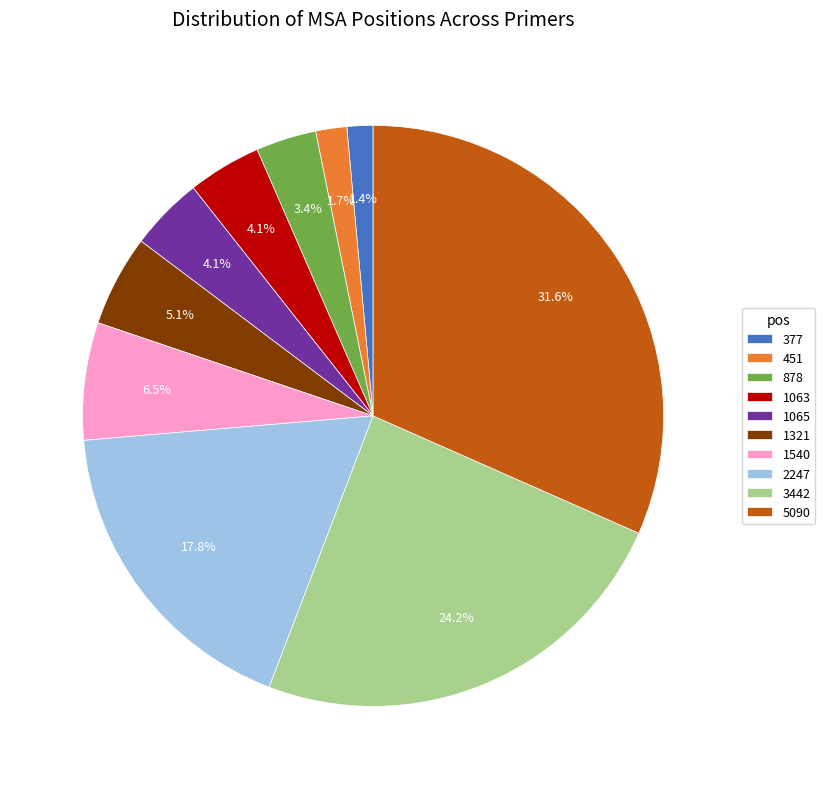

Do 3442 and 1540 together represent more than half of the pie?

No